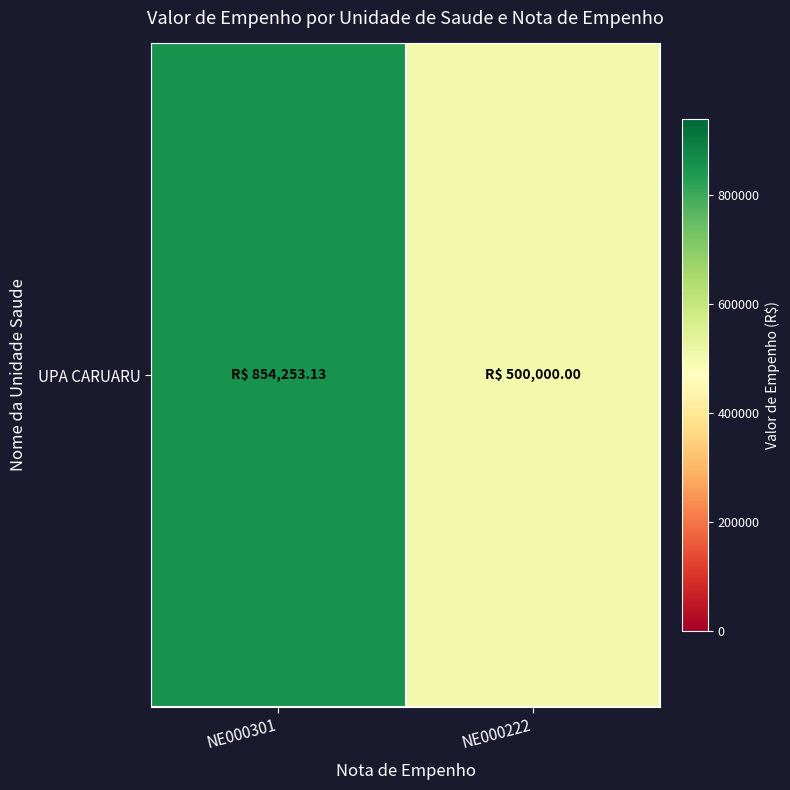

Reading left to right, what are all the values shown in this chart?

NE000301=854253.1	NE000222=500000.0